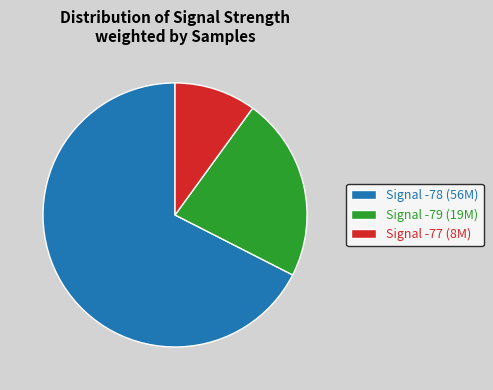

Count the number of slices in the pie.

3